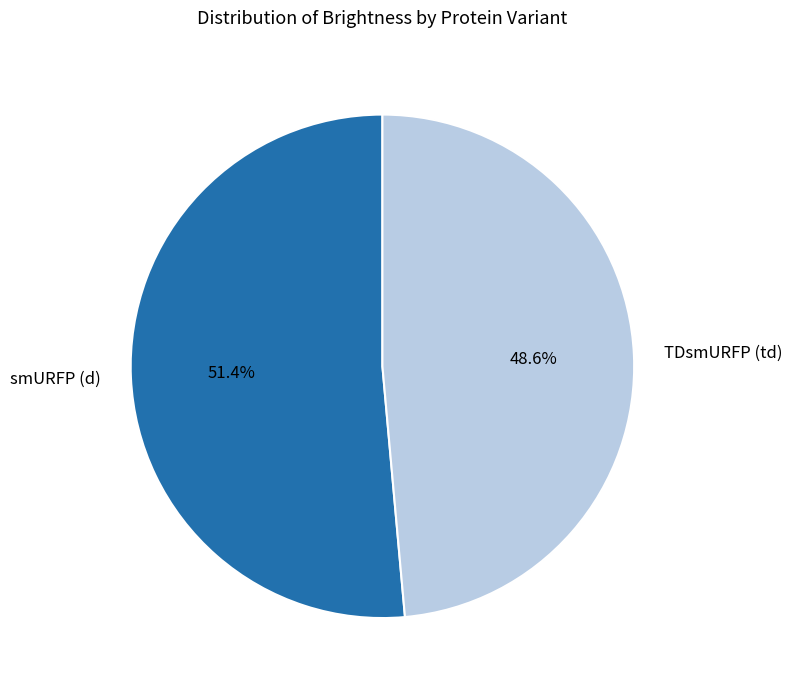

How much of the chart is everything except TDsmURFP (td)?

51.4%